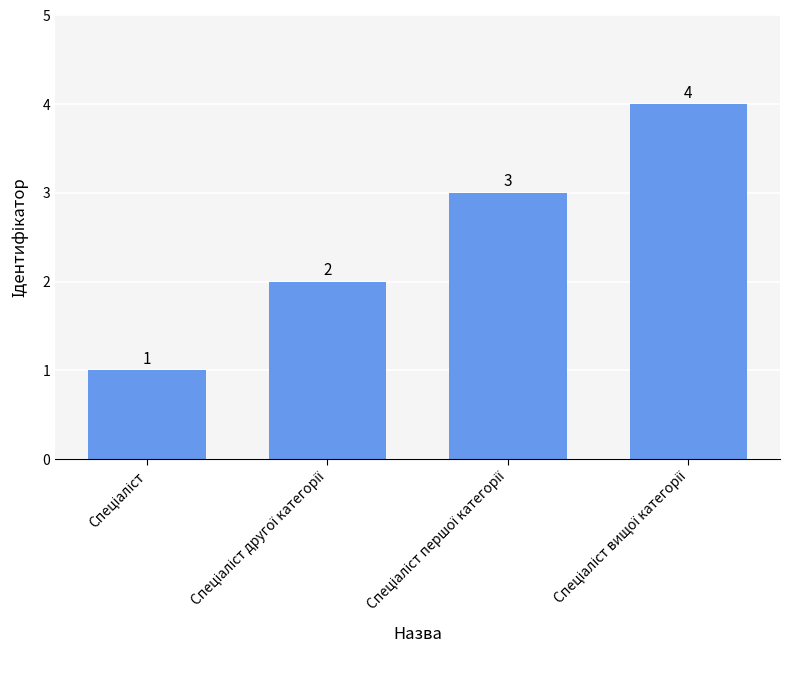

How many distinct data groups are displayed?

1